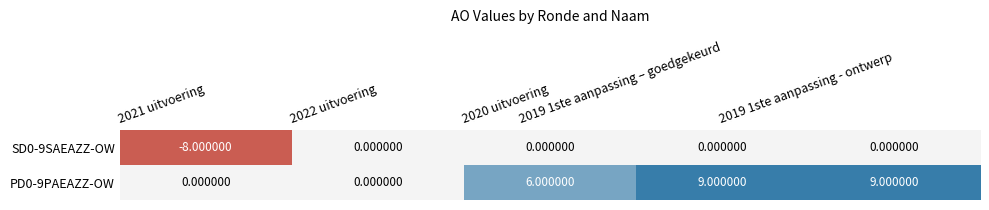

List the series in order of their peak value, highest first.

PD0-9PAEAZZ-OW, SD0-9SAEAZZ-OW